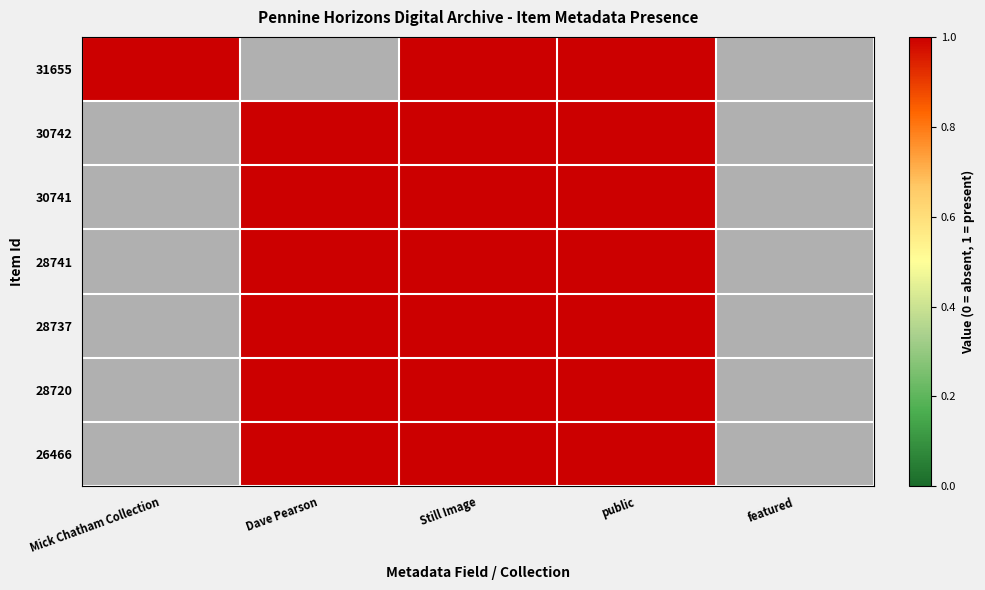

Is the value of 30741 at Still Image greater than the value of 26466 at public?

No